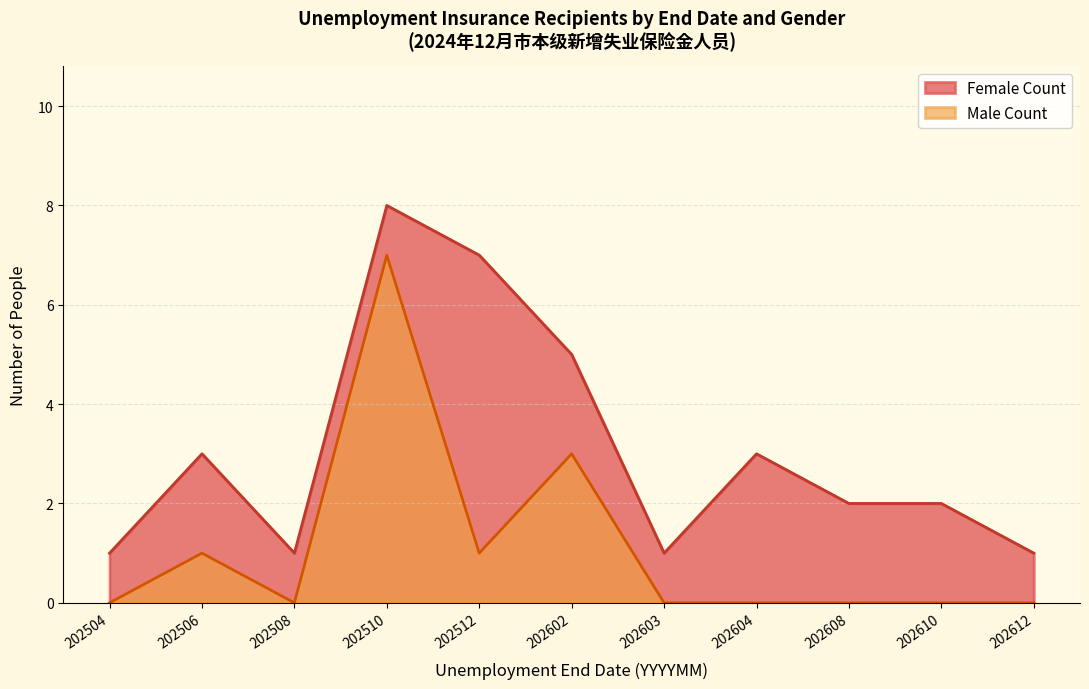

True or false: Female Count and Male Count cross at least once.

False